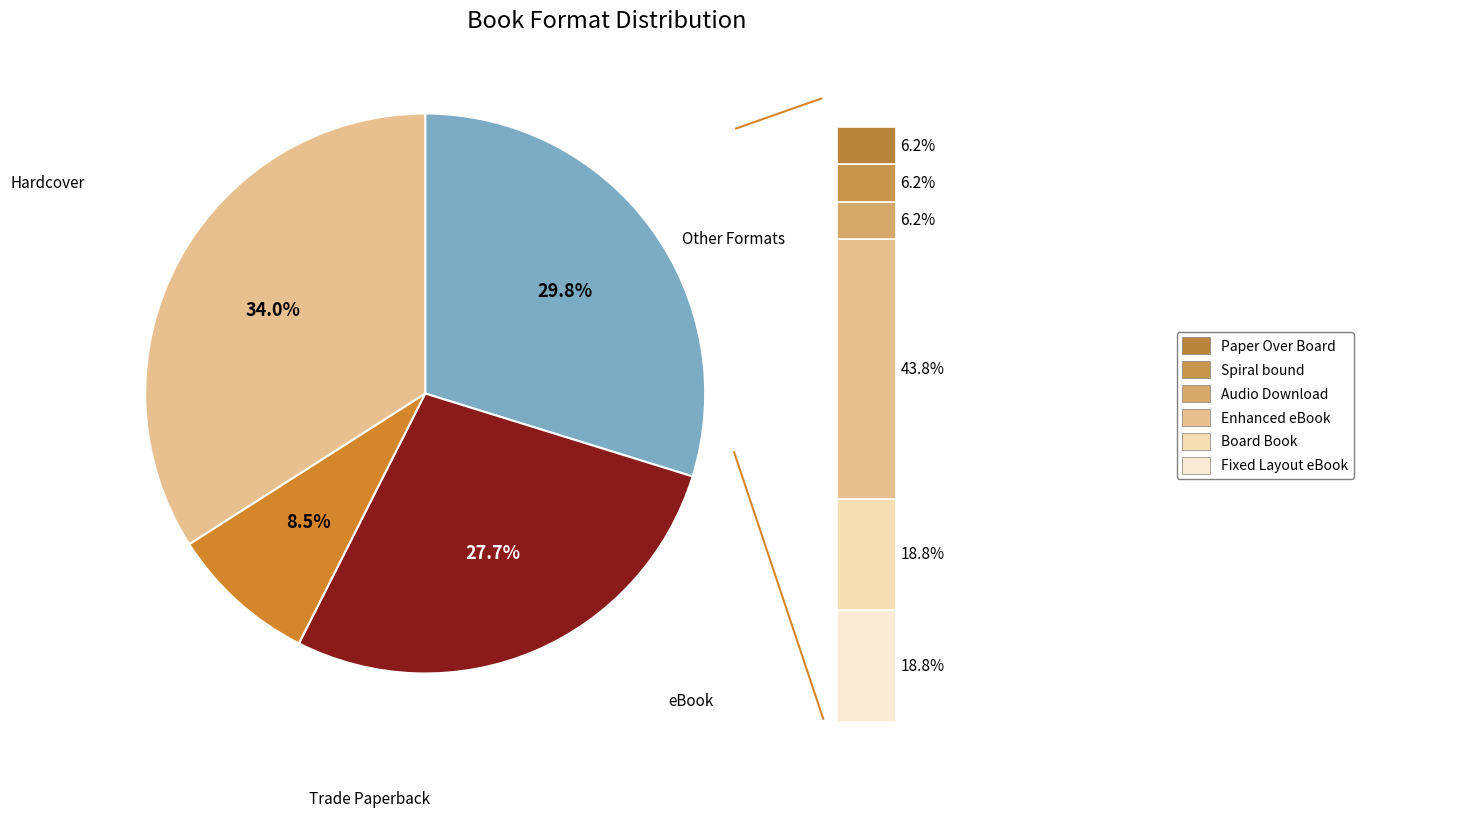

What percentage is the Board Book slice, to the nearest percent?

6%